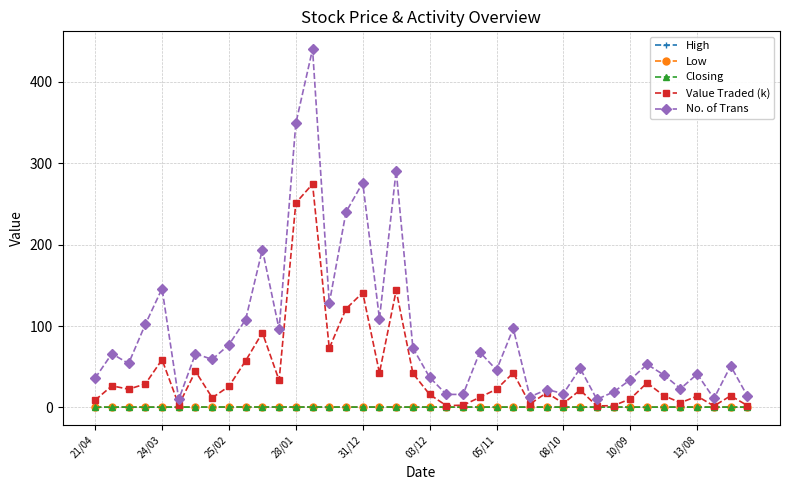

What is the lowest value of the No. of Trans series?

10.0